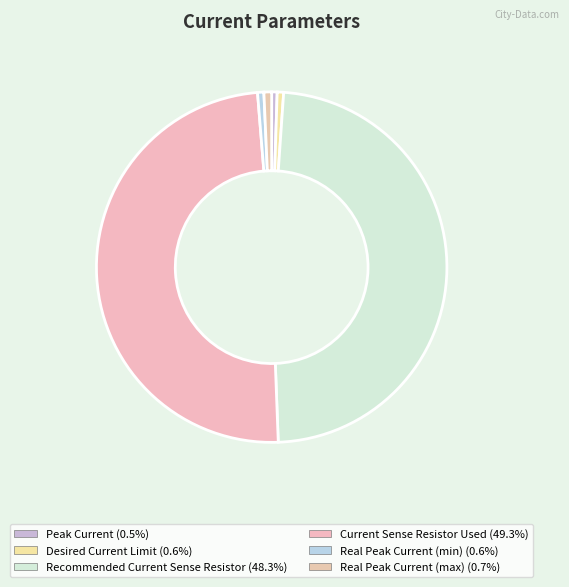

What percentage is the Current Sense Resistor Used slice, to the nearest percent?

49%